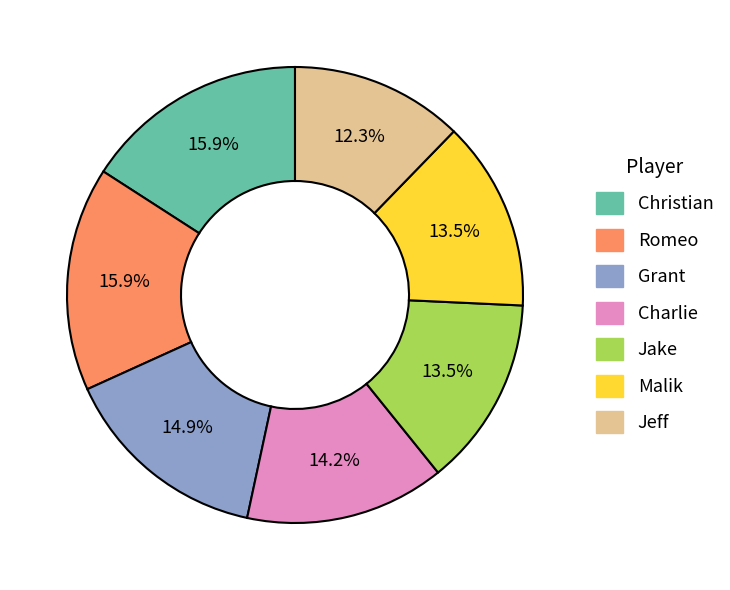

To the nearest percent, what percentage of the pie is Romeo?

16%